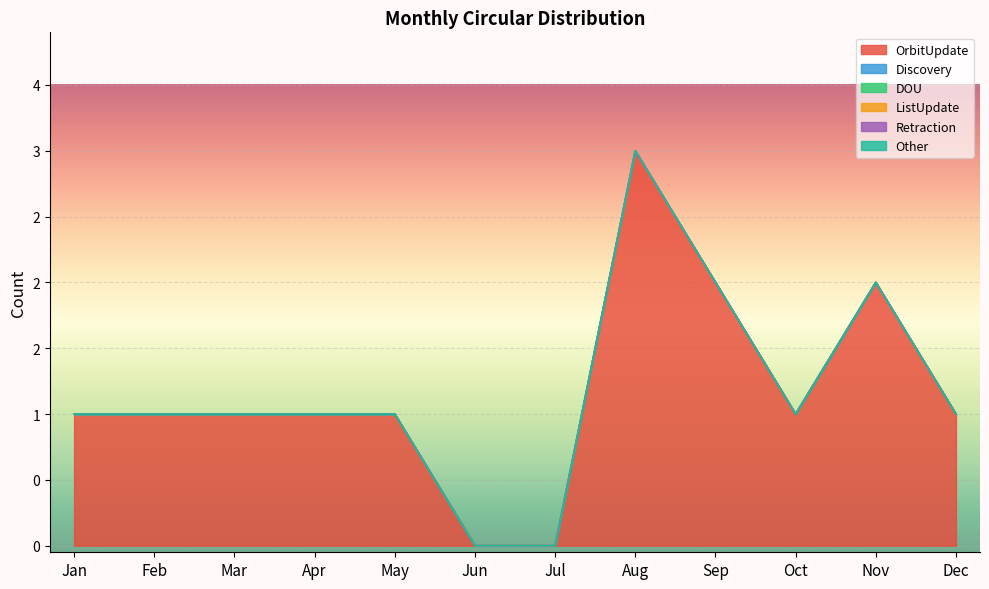

Reading left to right, transcribe all the data shown in this chart.

OrbitUpdate: 1	1	1	1	1	0	0	3	2	1	2	1
Discovery: 0	0	0	0	0	0	0	0	0	0	0	0
DOU: 0	0	0	0	0	0	0	0	0	0	0	0
ListUpdate: 0	0	0	0	0	0	0	0	0	0	0	0
Retraction: 0	0	0	0	0	0	0	0	0	0	0	0
Other: 0	0	0	0	0	0	0	0	0	0	0	0